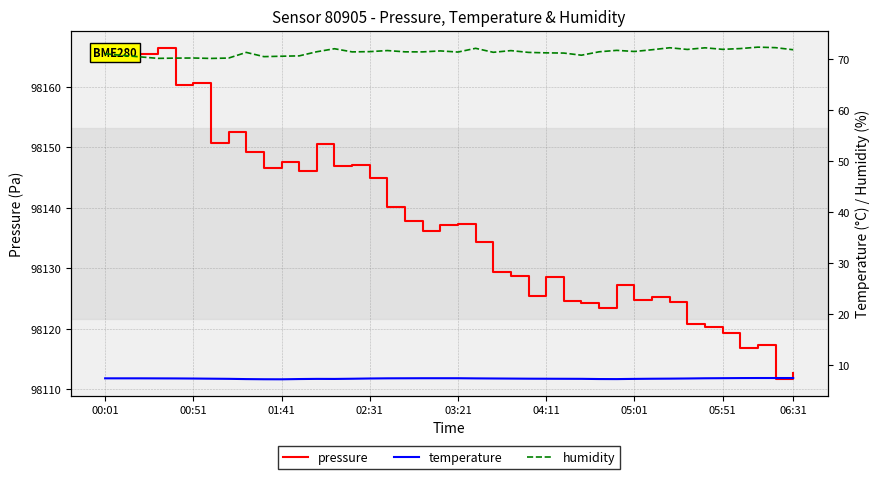

Is this an area chart (filled region under the line)?

No